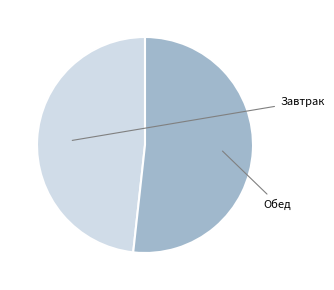

What is the change in value from Завтрак to Обед?

+48.1